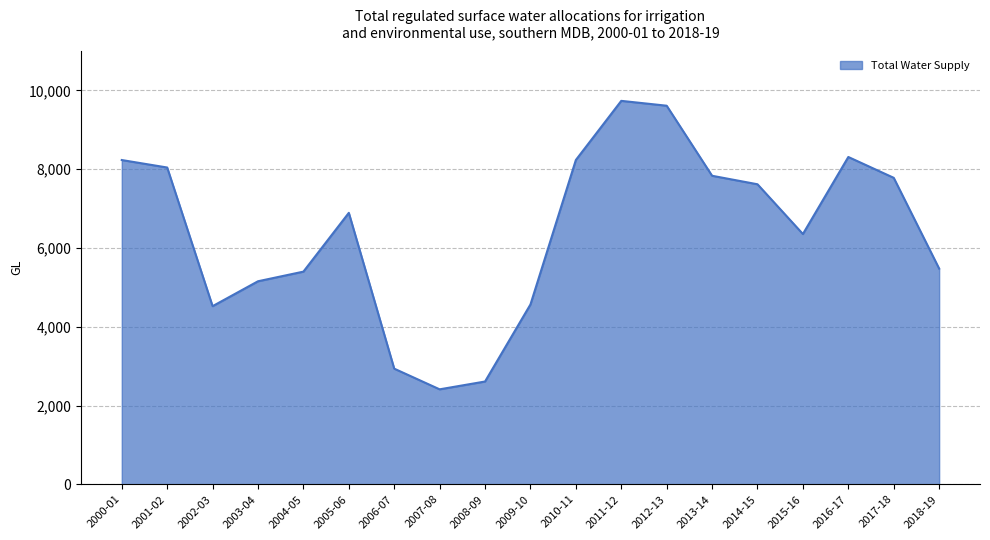

What value does the data have at 2013-14?

7834.1